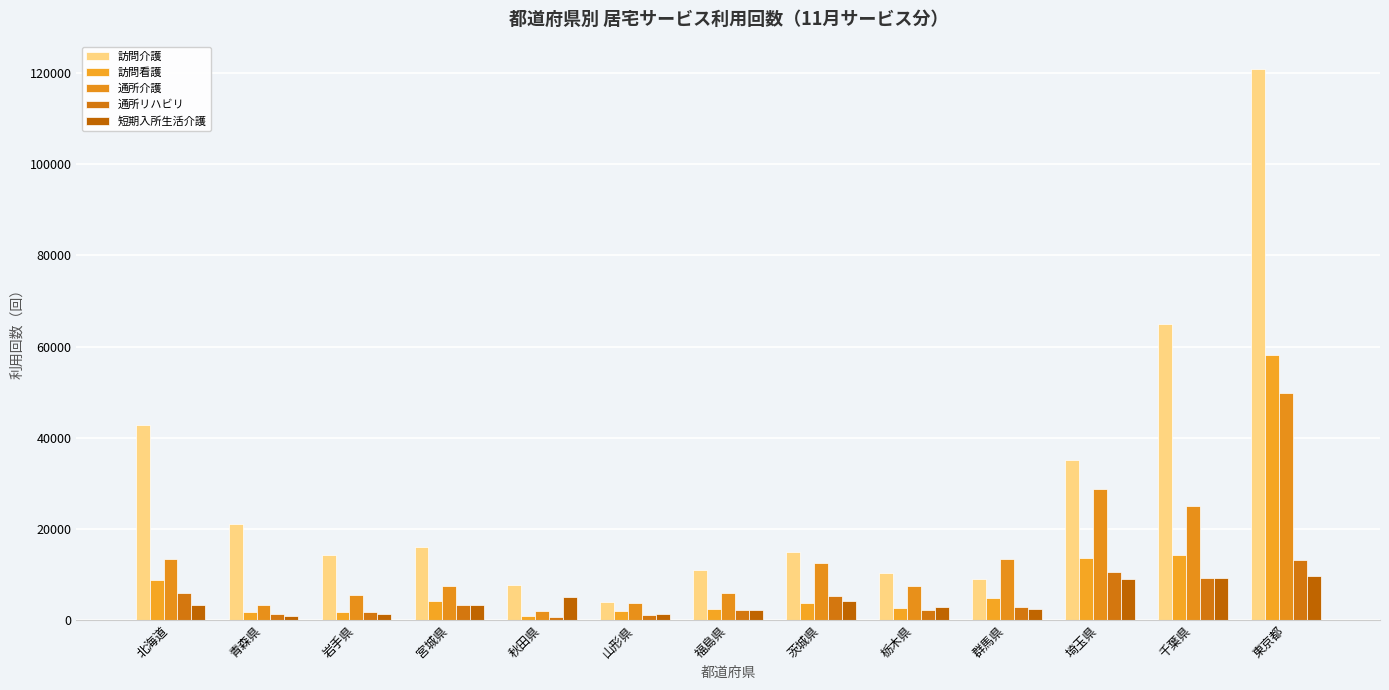

How many series are shown in this chart?

5